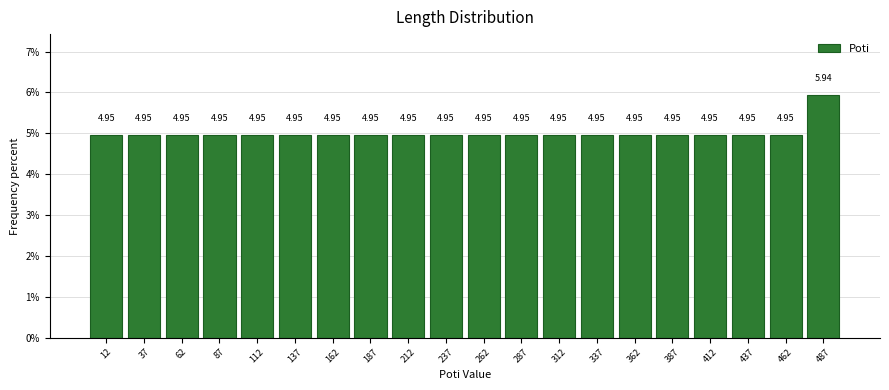

What is the height of the bar covering 275 to 300 on the x-axis?

4.95